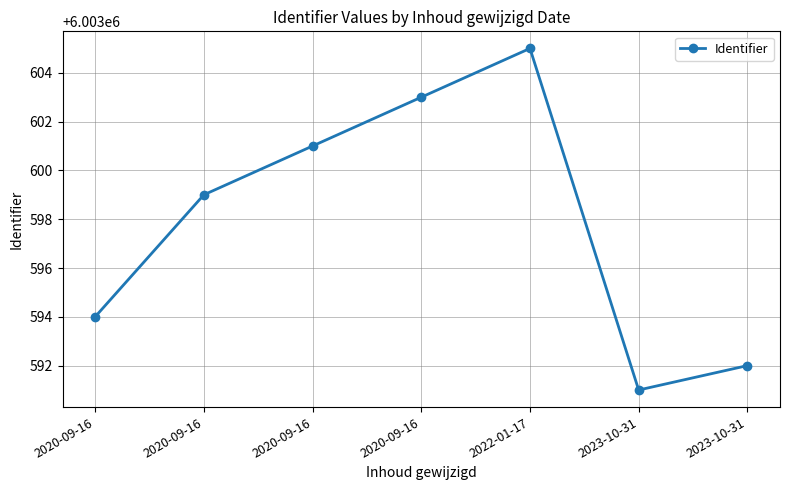

What is the value of the 5th point from the left?

6003605